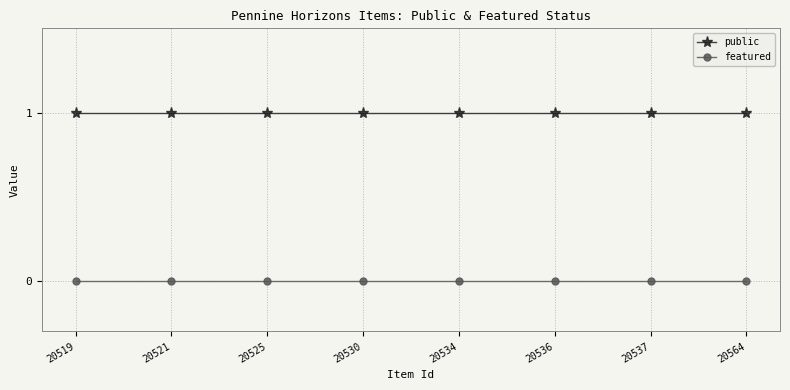

What is the value of the public point at the 3rd from the left?

1